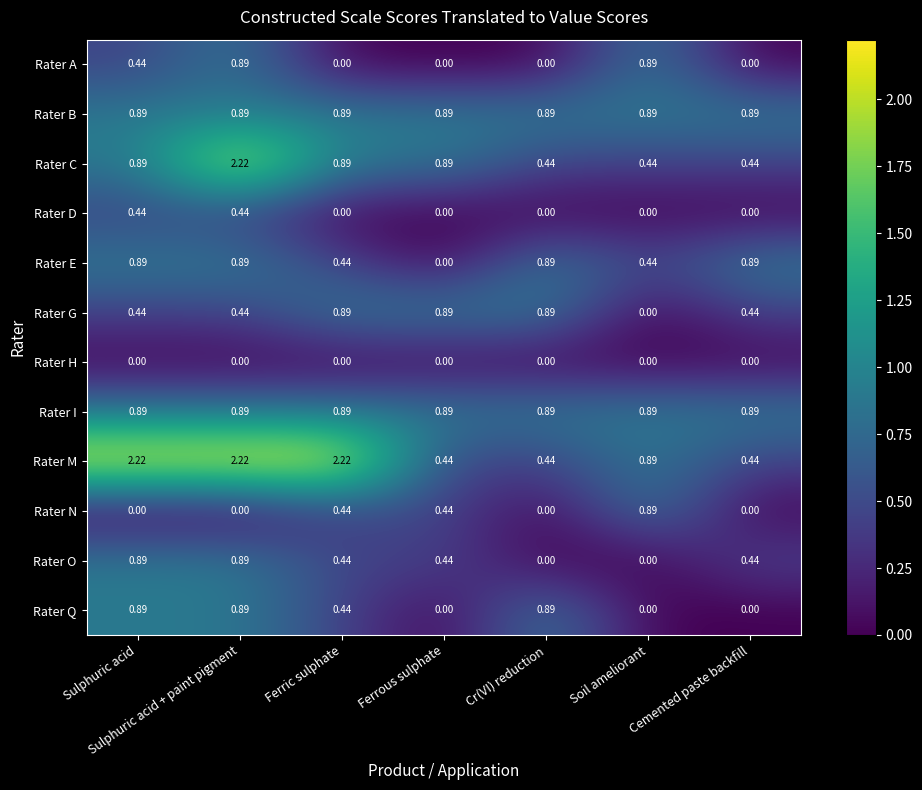

Which category has the lowest value in the Rater E series?

Ferrous sulphate